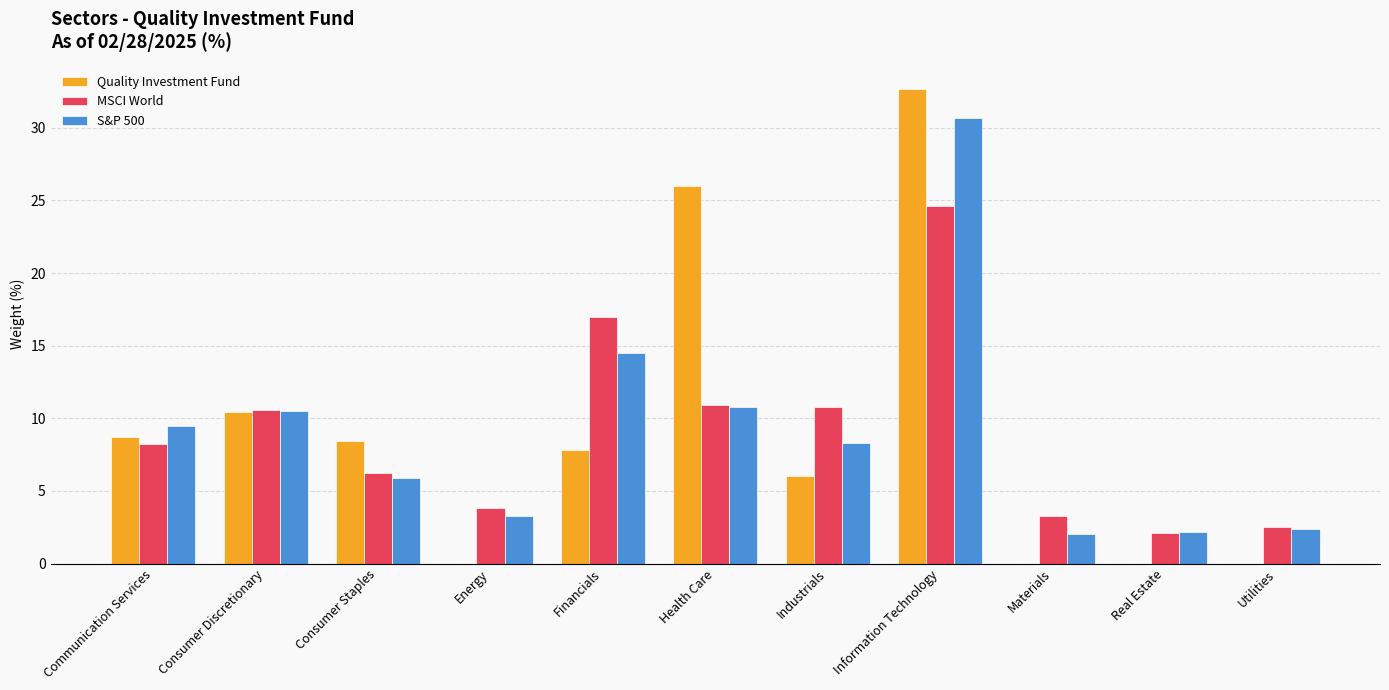

Where does the Quality Investment Fund series first go above 7?

Communication Services